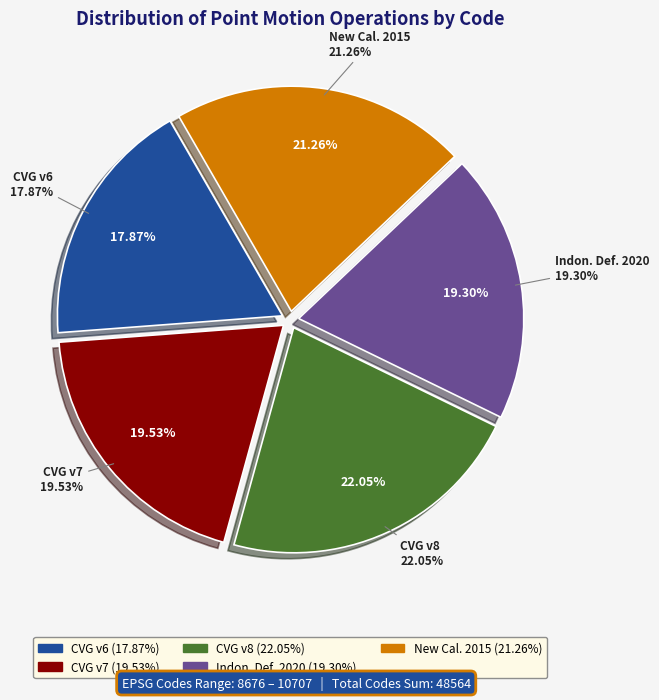

Is it true that Canada velocity grid v8 is 29% of the pie?

False